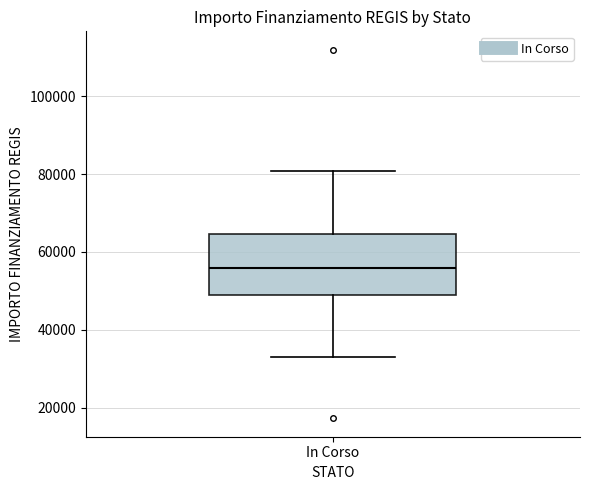

Transcribe this box plot: give where the median line is, the range the box spans, and where the two whiskers end, as read against the y-axis. The values are not printed on the chart, so give them approximately, as read against the axis.

median 56000, box 50000 to 64000, whiskers 32000 to 80000